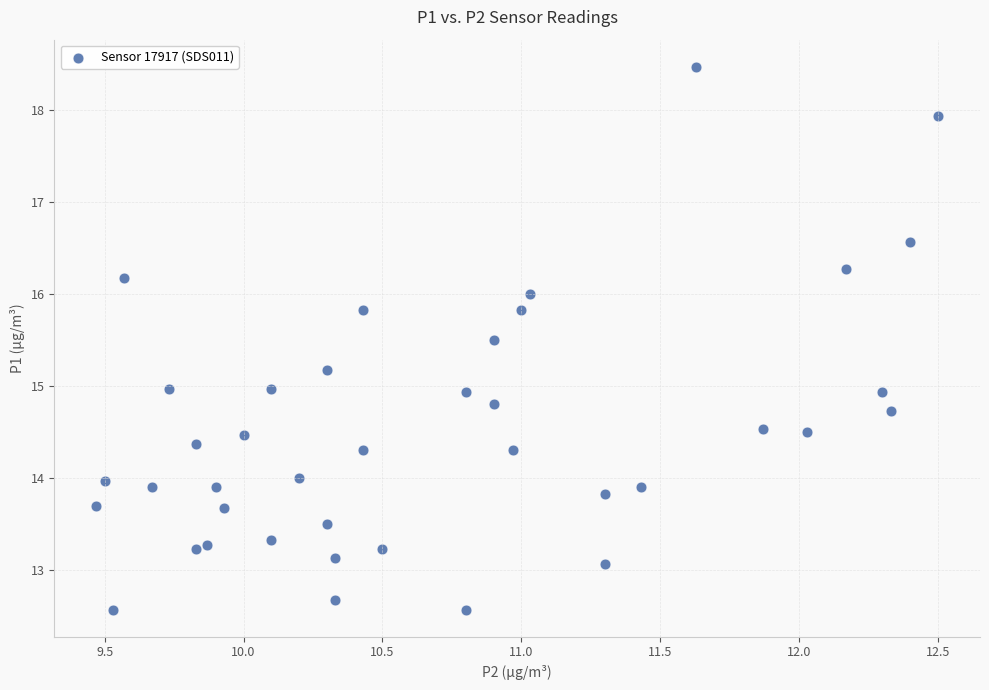

What is the range of X values (max minus min)?

3.0